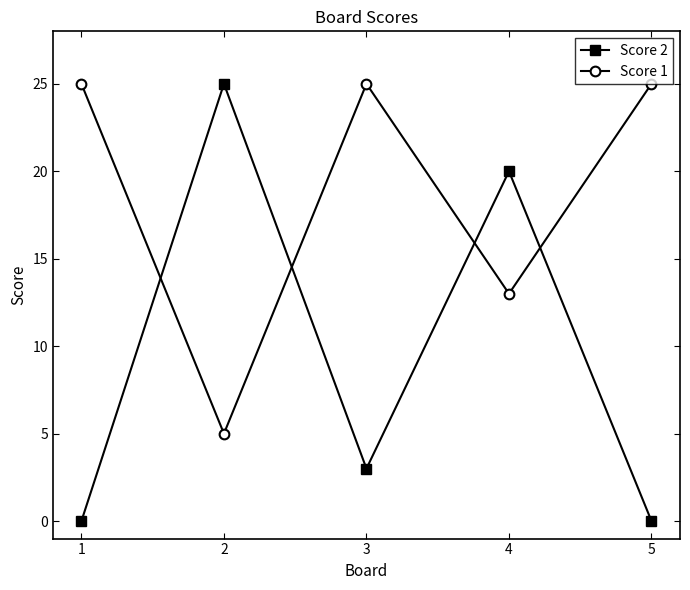

What is the maximum value for Score 2?

25